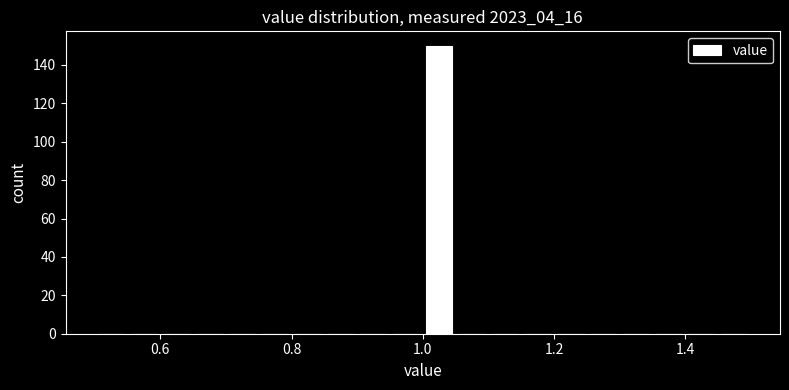

Around what value on the x-axis is the tallest bar? Give the approximate position of its centre, as read against the axis.

1.02